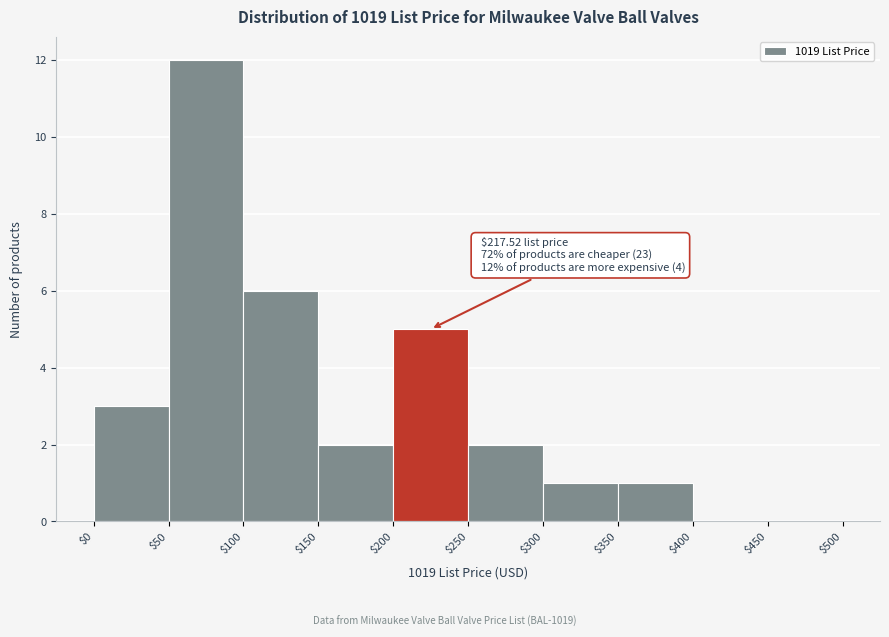

Over which range of the x-axis is the bar tallest?

$50 to $100